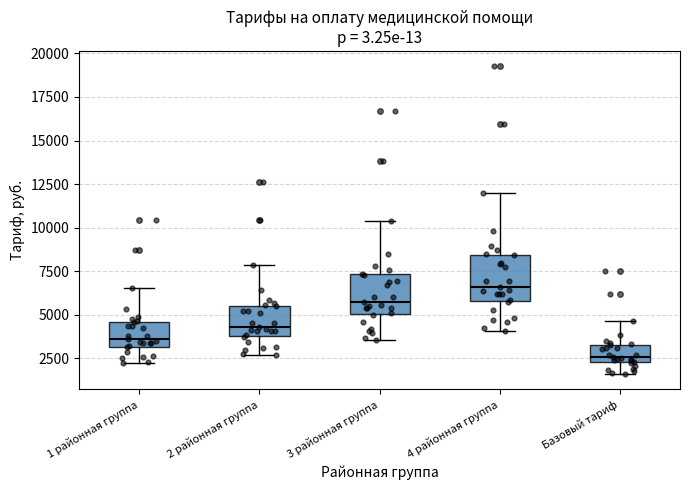

Which box has the highest median line?

4 районная группа